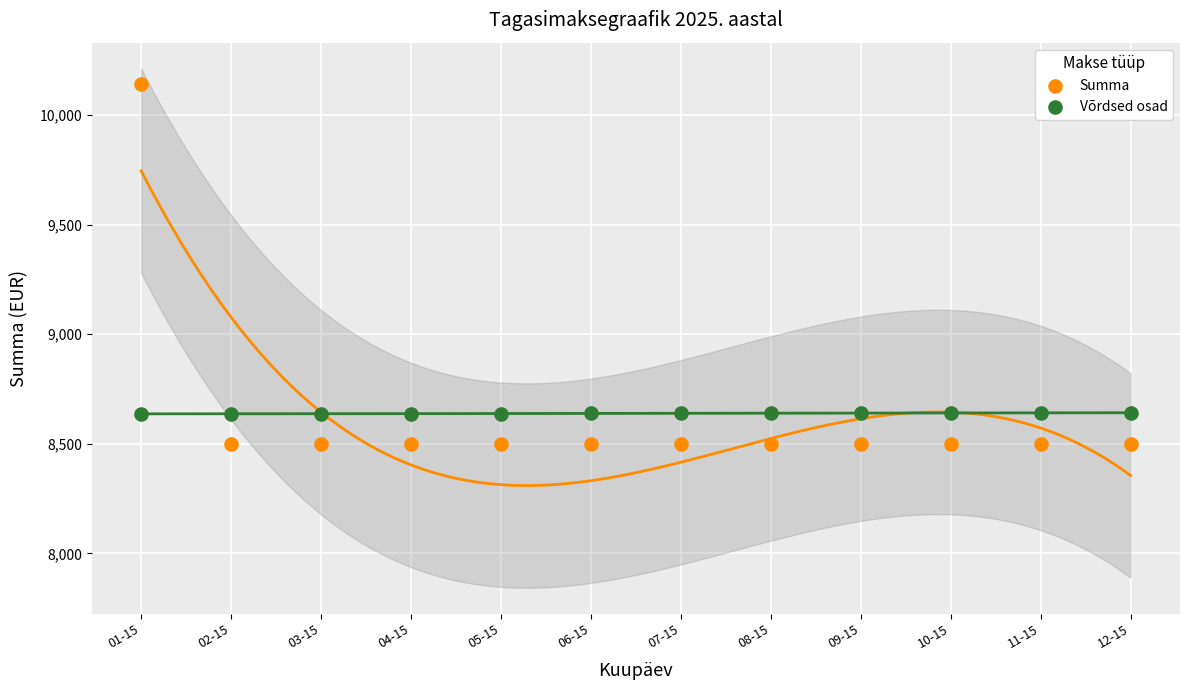

What are all the series names shown in the legend?

Summa, Võrdsed osad